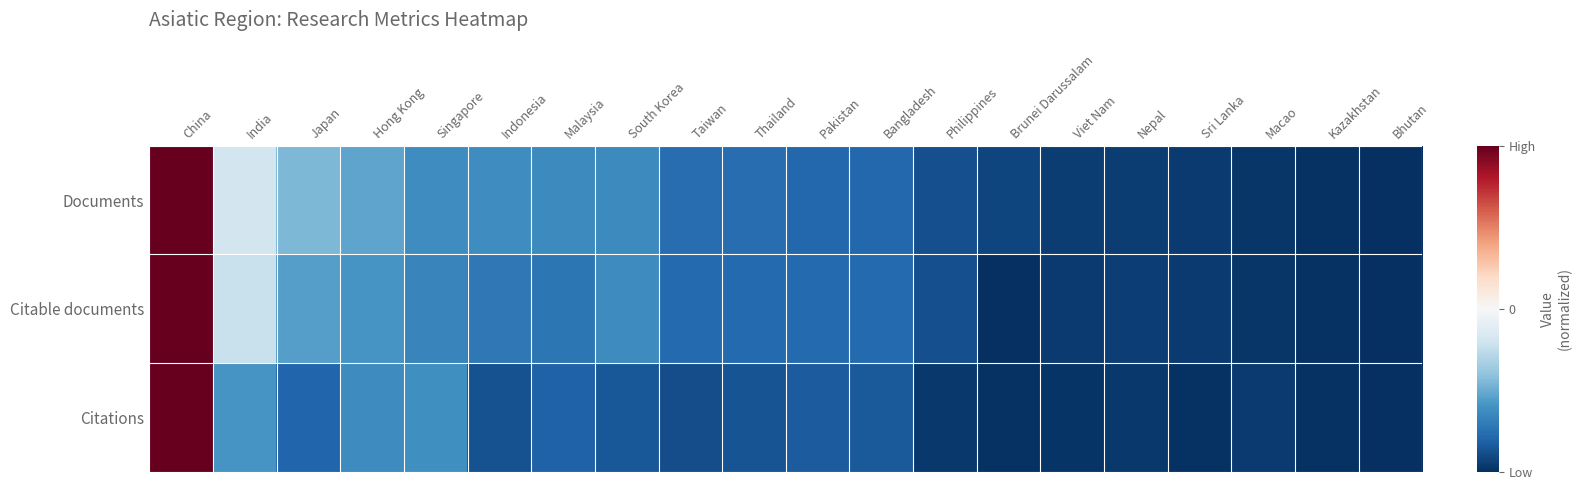

How many series are shown in this chart?

3